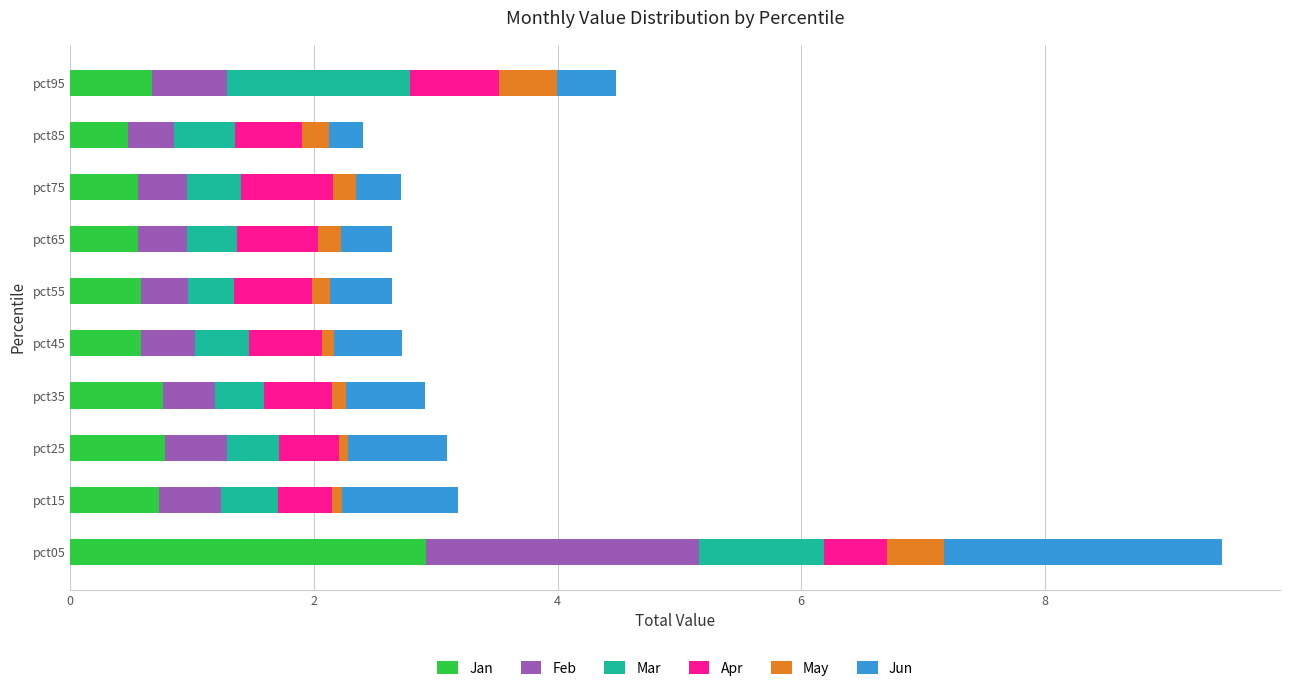

What is the total value across all series at pct95?

4.5